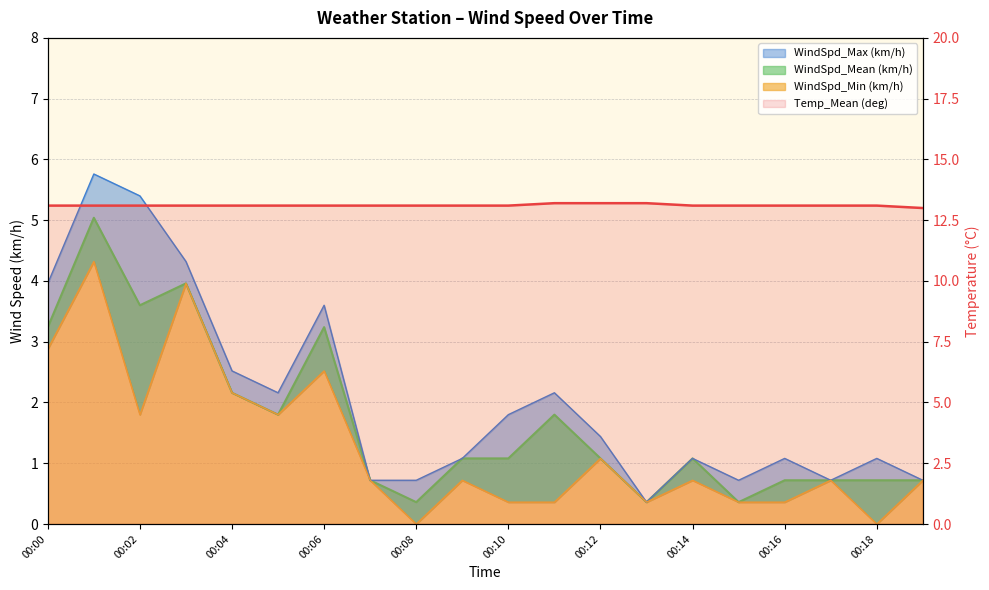

What is the value of the WindSpd_Min (km/h) point at the 17th from the left?

0.4